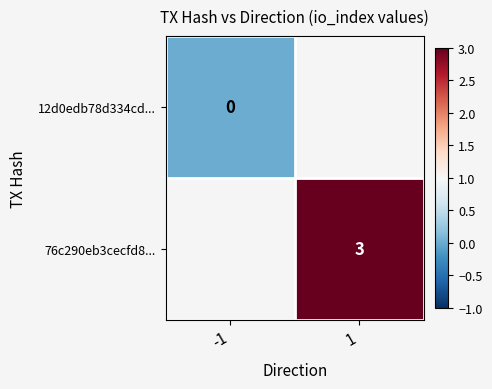

What is the maximum value shown in the chart?

3.0